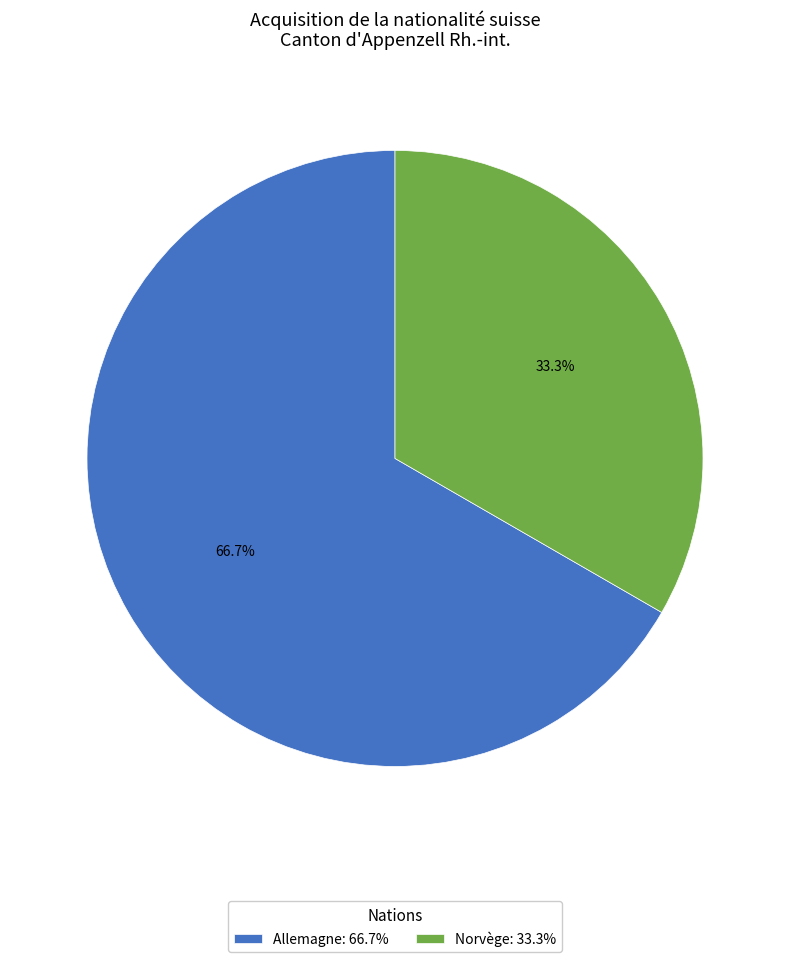

Which category has the biggest portion of the pie?

Allemagne